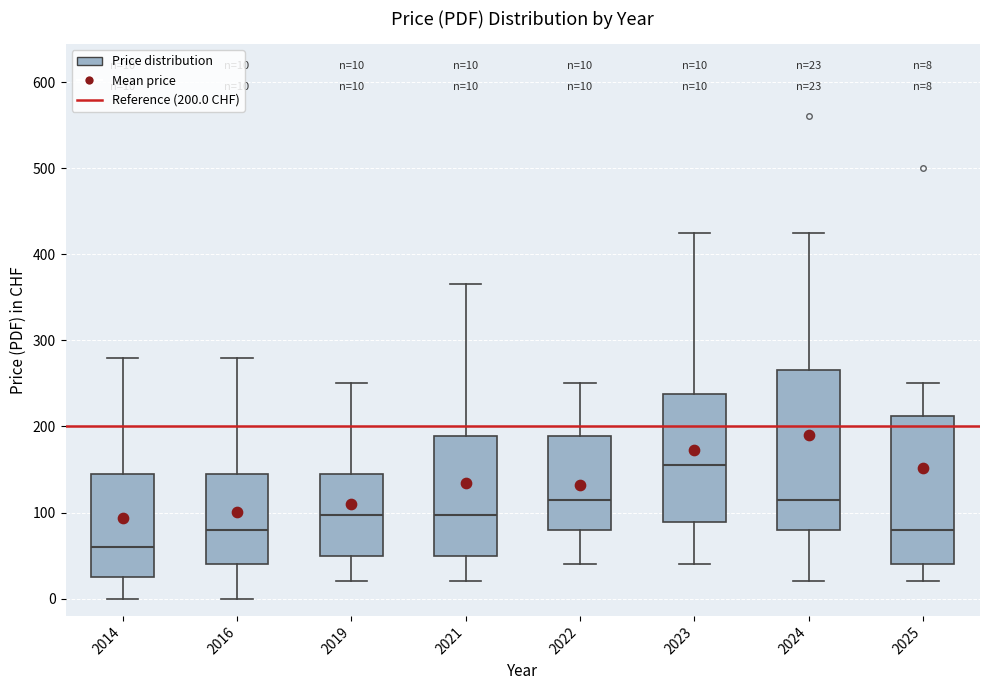

Which box has the highest median line?

2023